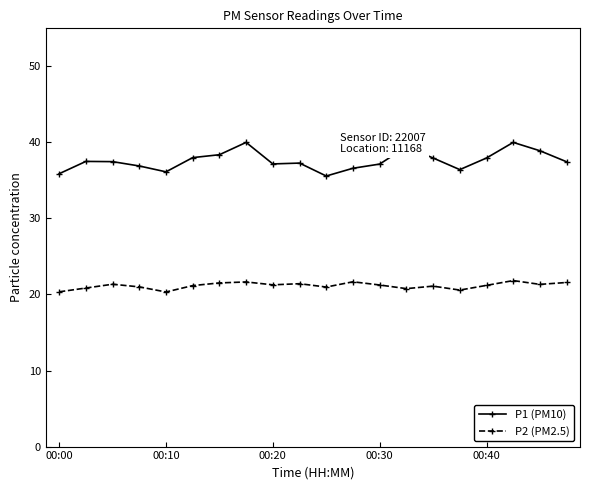

What is the value of the P1 (PM10) point at the 9th from the left?

37.2